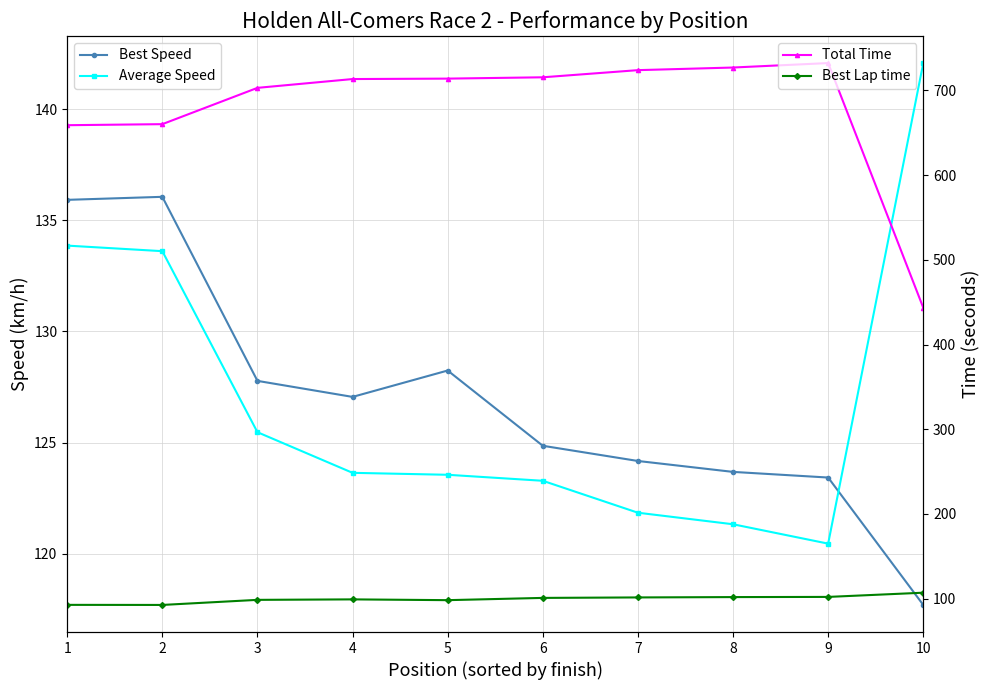

What are all the series names shown in the legend?

Best Speed, Average Speed, Total Time, Best Lap time